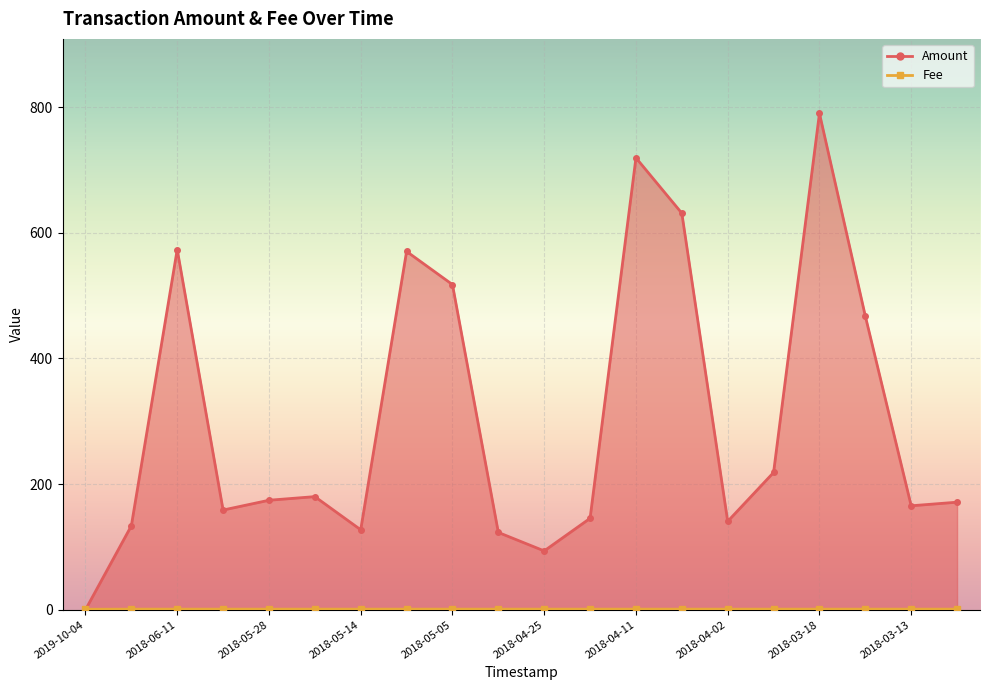

Which series changed the most between 2019-10-04 and 2018-04-06?

Amount